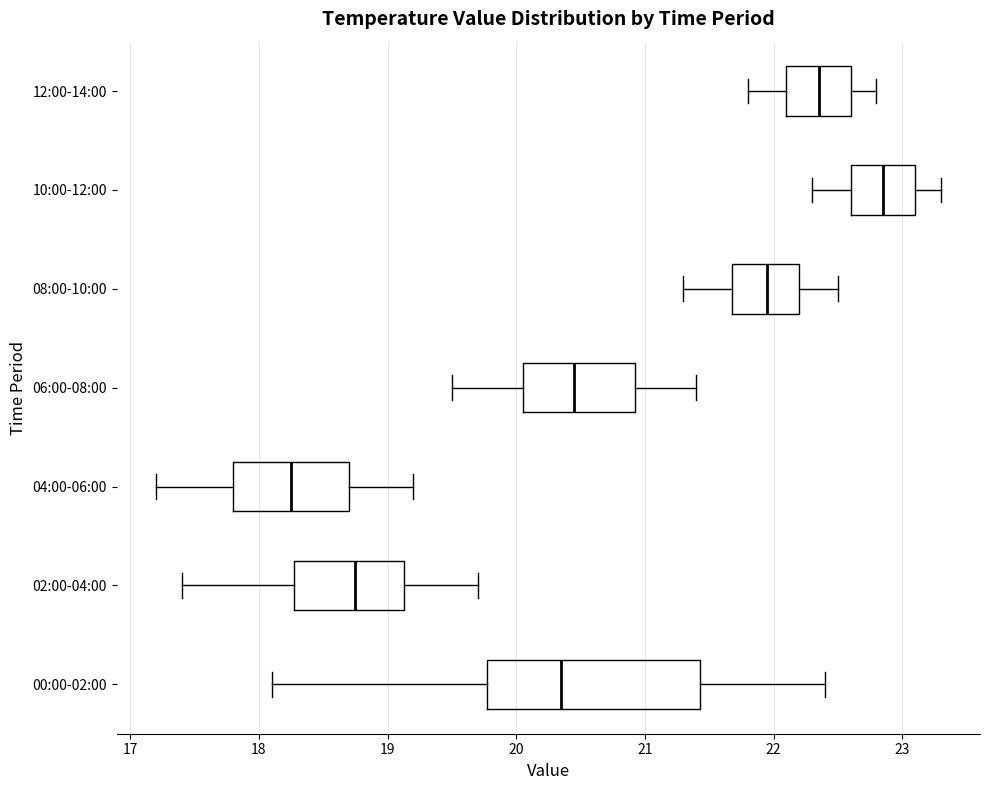

Reading bottom to top, transcribe this box plot: for each box, give where its median line is, the range the box spans, and where its two whiskers end, as read against the x-axis. The values are not printed on the chart, so give them approximately, as read against the axis.

00:00-02:00: median 20.4, box 19.8 to 21.4, whiskers 18.1 to 22.4
02:00-04:00: median 18.8, box 18.3 to 19.1, whiskers 17.4 to 19.7
04:00-06:00: median 18.3, box 17.8 to 18.7, whiskers 17.2 to 19.2
06:00-08:00: median 20.5, box 20.1 to 20.9, whiskers 19.5 to 21.4
08:00-10:00: median 22.0, box 21.7 to 22.2, whiskers 21.3 to 22.5
10:00-12:00: median 22.9, box 22.6 to 23.1, whiskers 22.3 to 23.3
12:00-14:00: median 22.4, box 22.1 to 22.6, whiskers 21.8 to 22.8